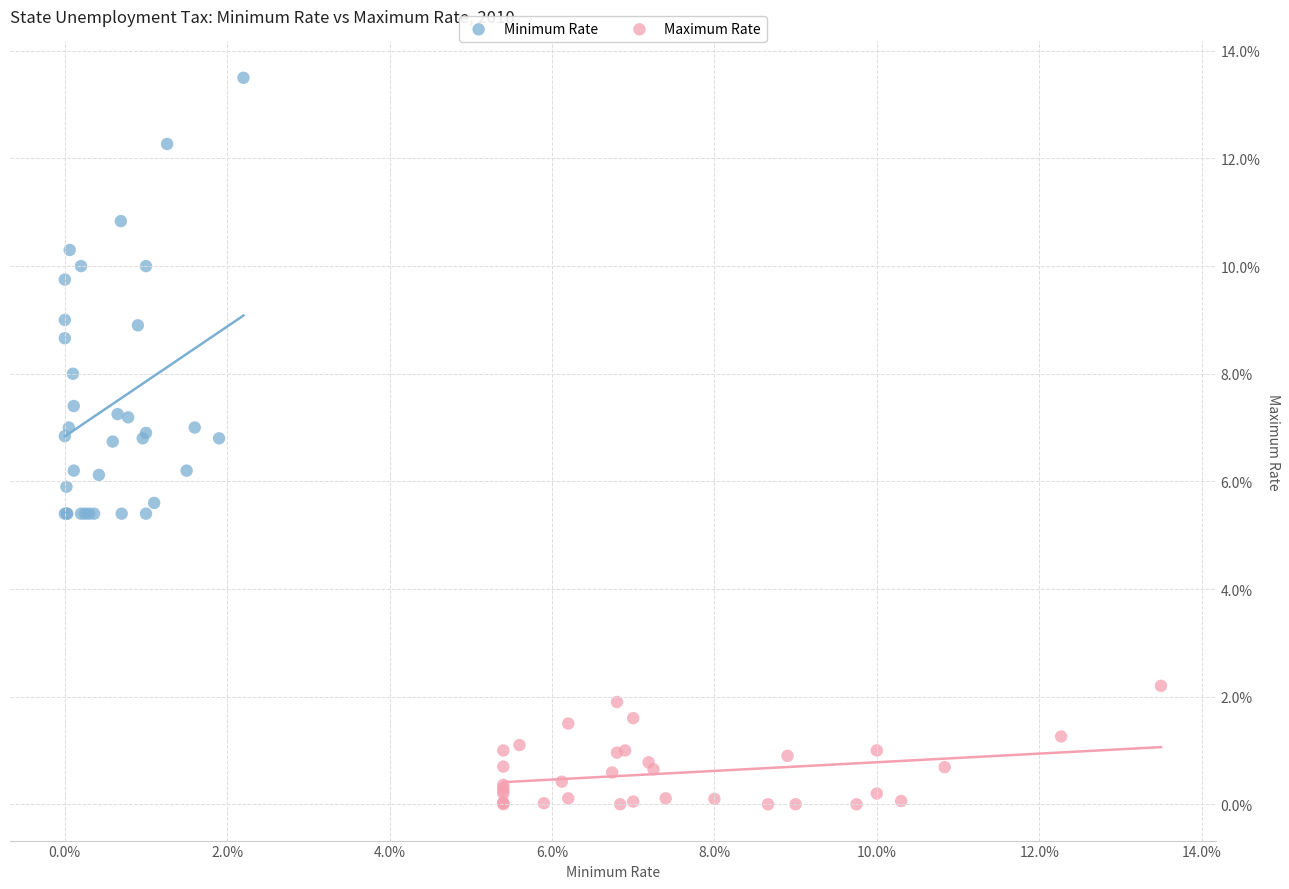

What are all the series names shown in the legend?

Minimum Rate, Maximum Rate